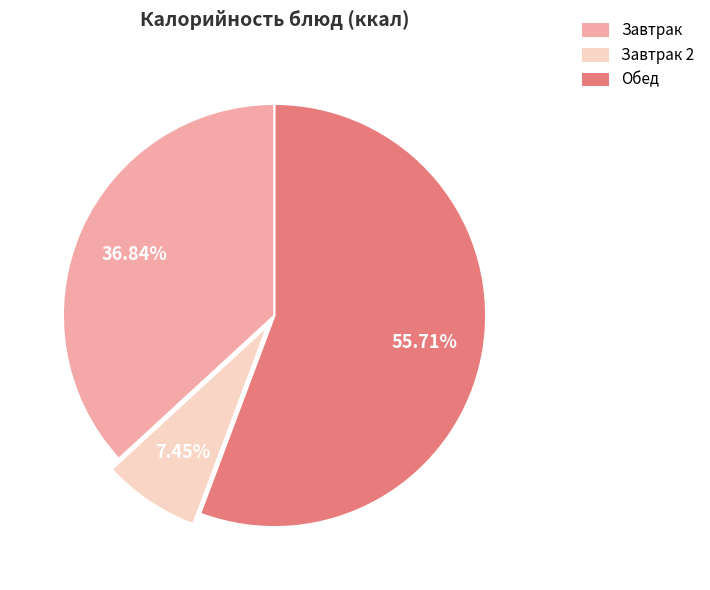

To the nearest percent, what is the average slice percentage?

33%